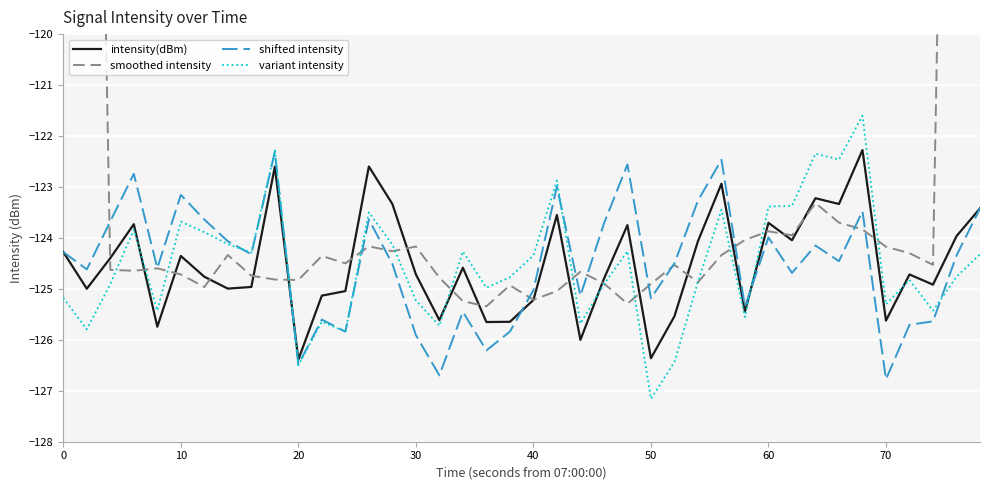

What is the value of the variant intensity point at the 10th from the left?

-122.3